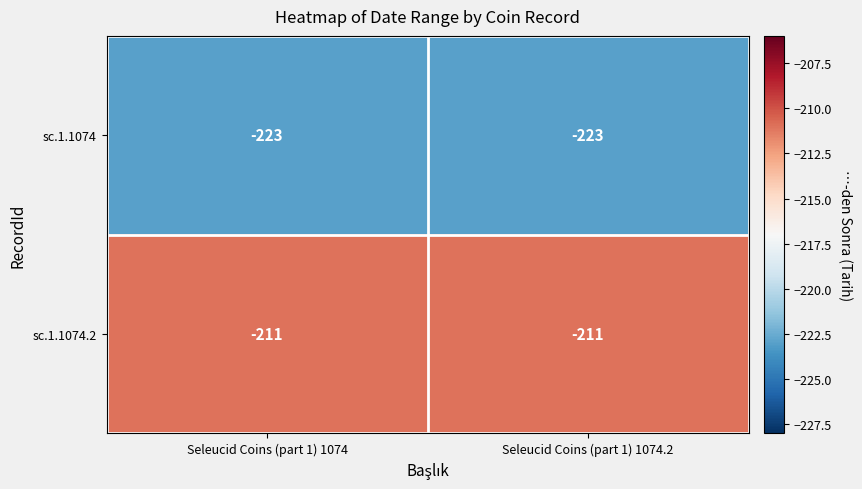

At Seleucid Coins (part 1) 1074.2, list the series in order from largest to smallest.

sc.1.1074.2, sc.1.1074